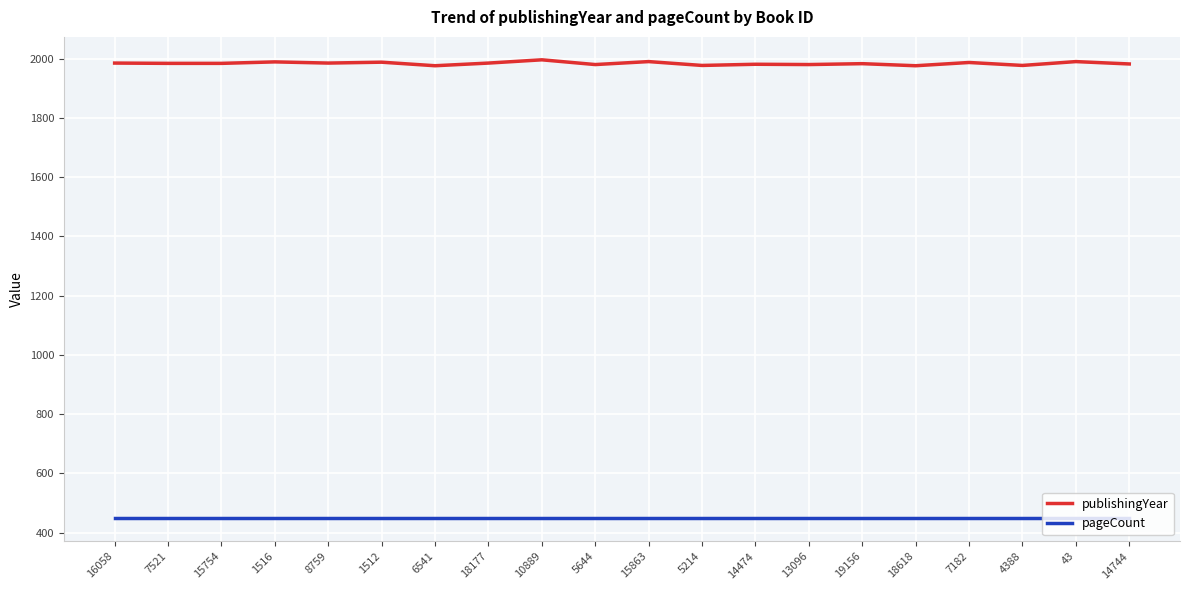

What position from the right is 7521?

19